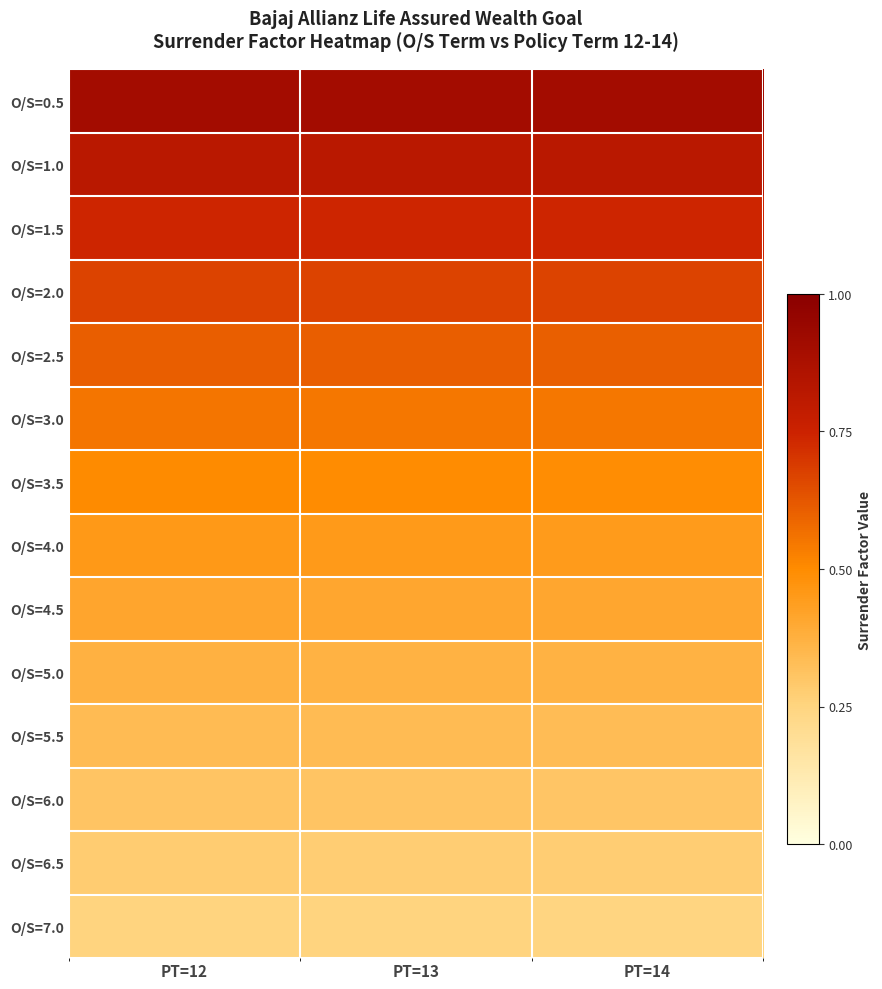

Which series has the largest total across all categories?

O/S=0.5